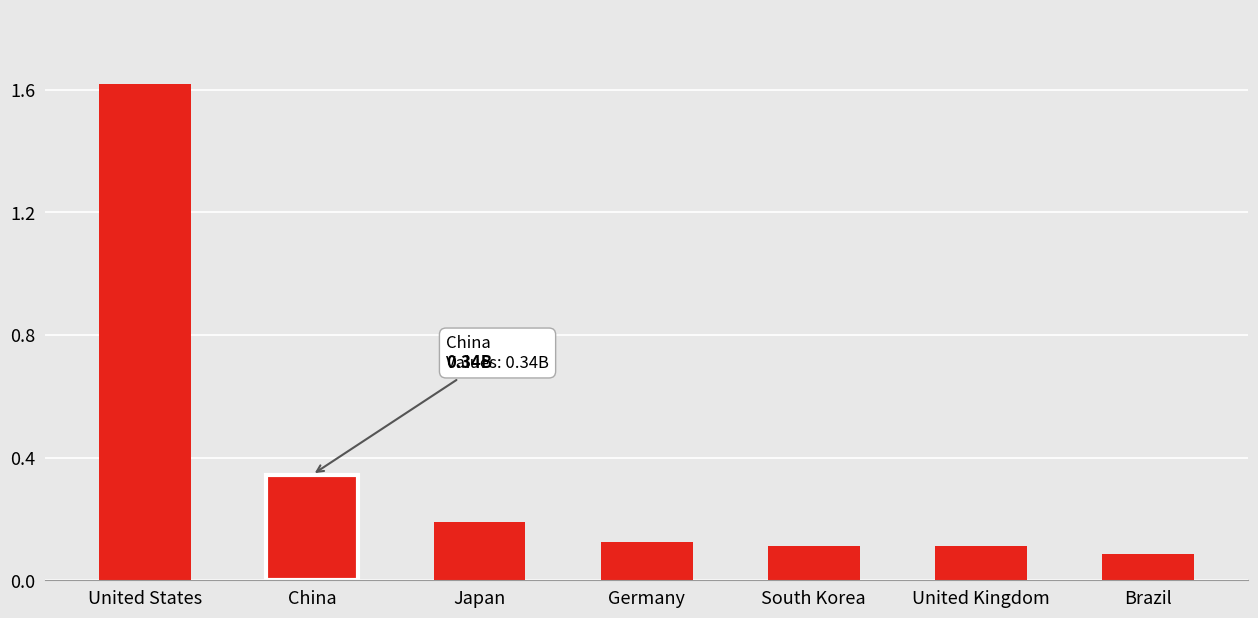

Which category has the highest value across all series?

United States